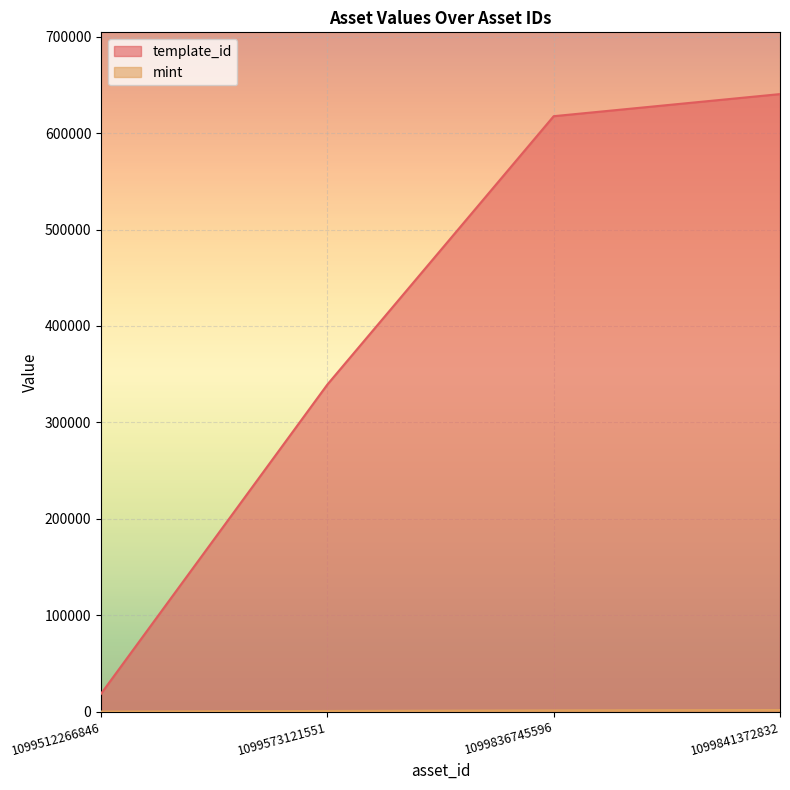

Which series has the largest total across all categories?

template_id